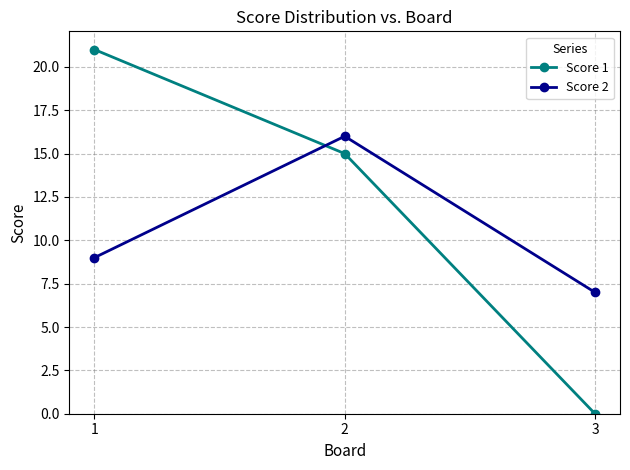

Is the value of Score 1 at 1 greater than the value of Score 2 at 1?

Yes